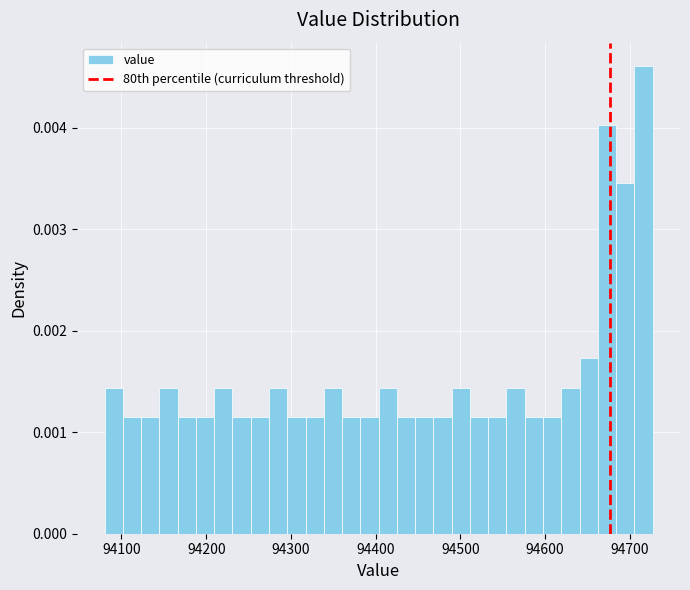

Around what value on the x-axis is the tallest bar? Give the approximate position of its centre, as read against the axis.

94720